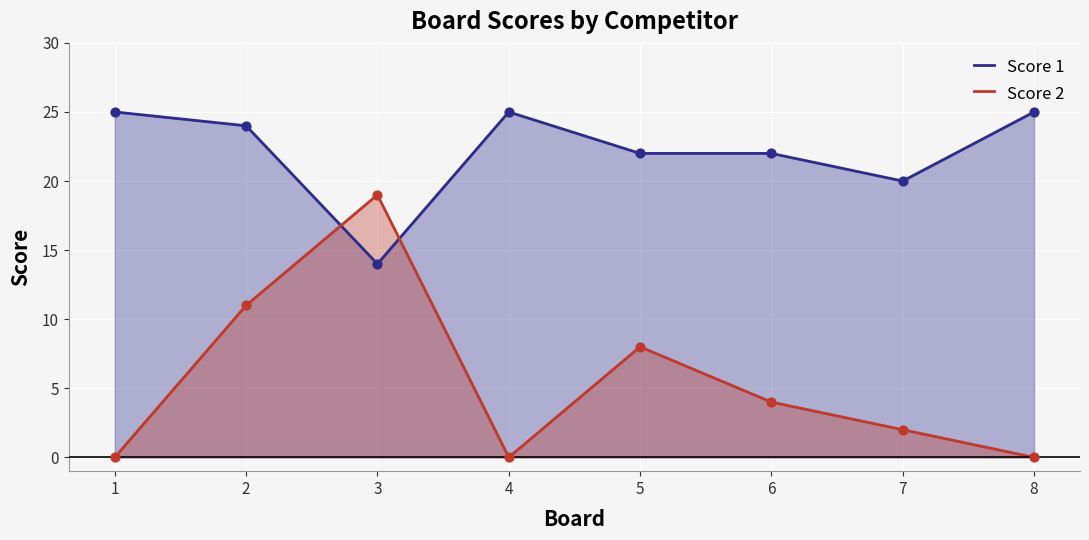

Which series contains the lowest Y value?

Score 2